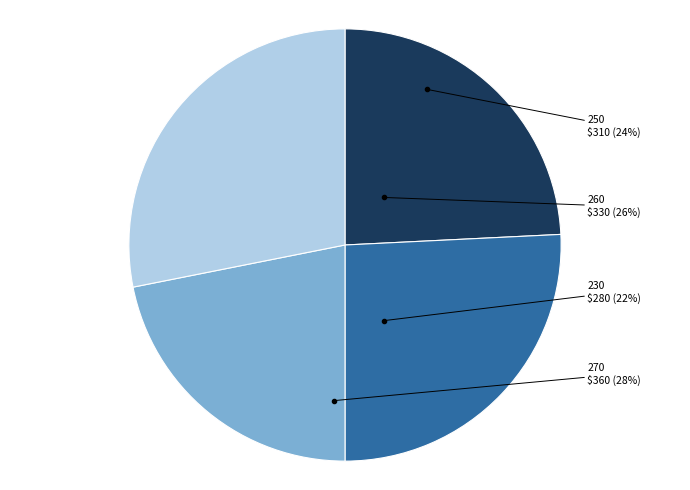

To the nearest percent, what is the difference between the 250 and 270 slice percentages?

4%